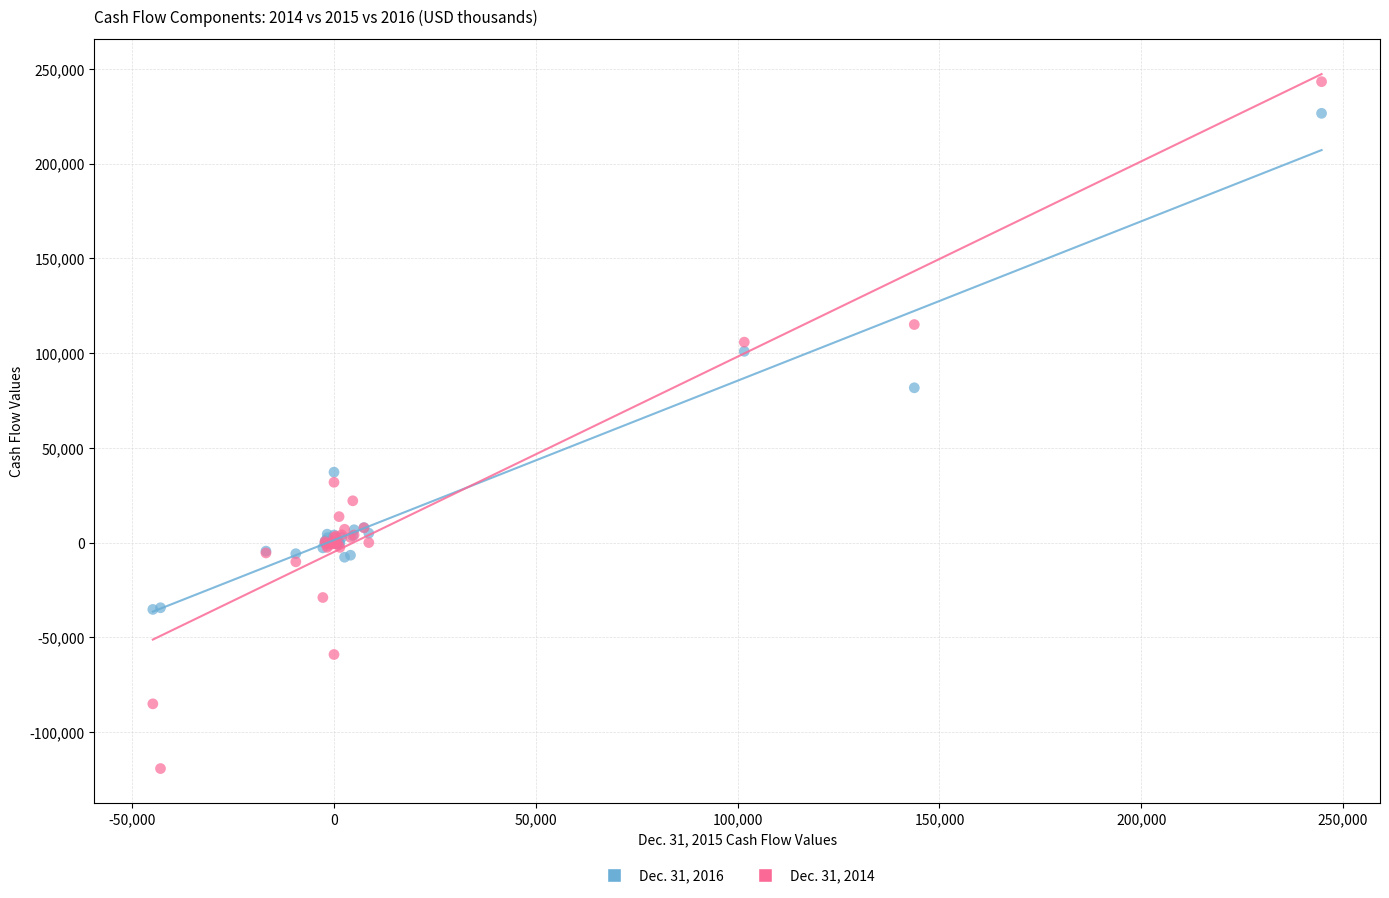

Which series has the widest spread of Y values?

Dec. 31, 2014